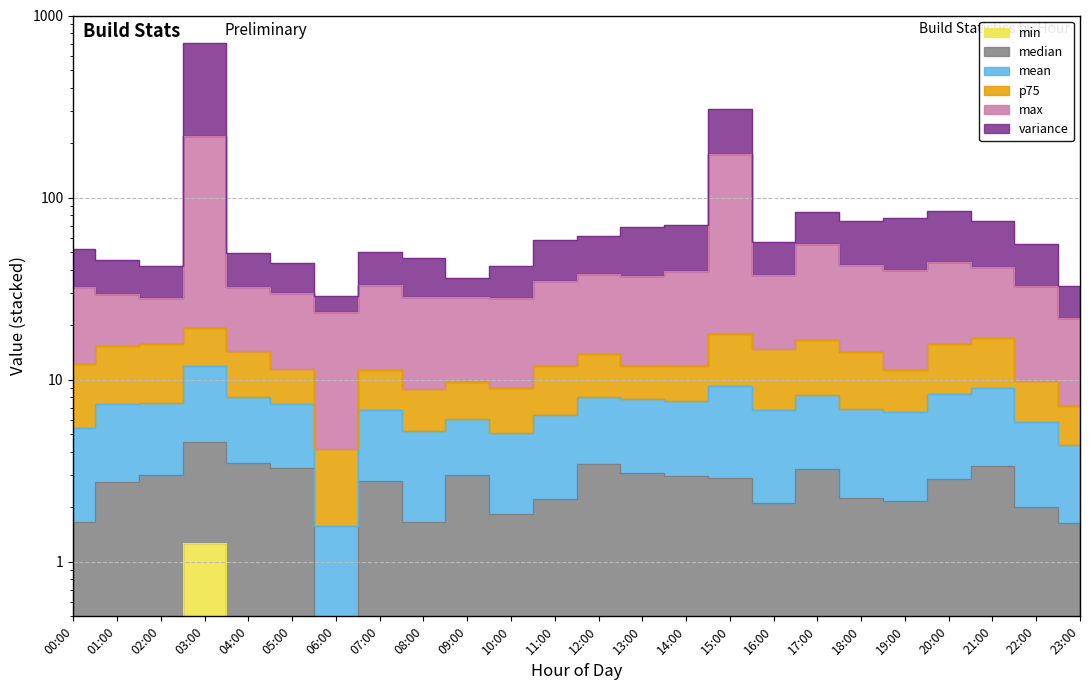

Where is the first local minimum for min?

01:00